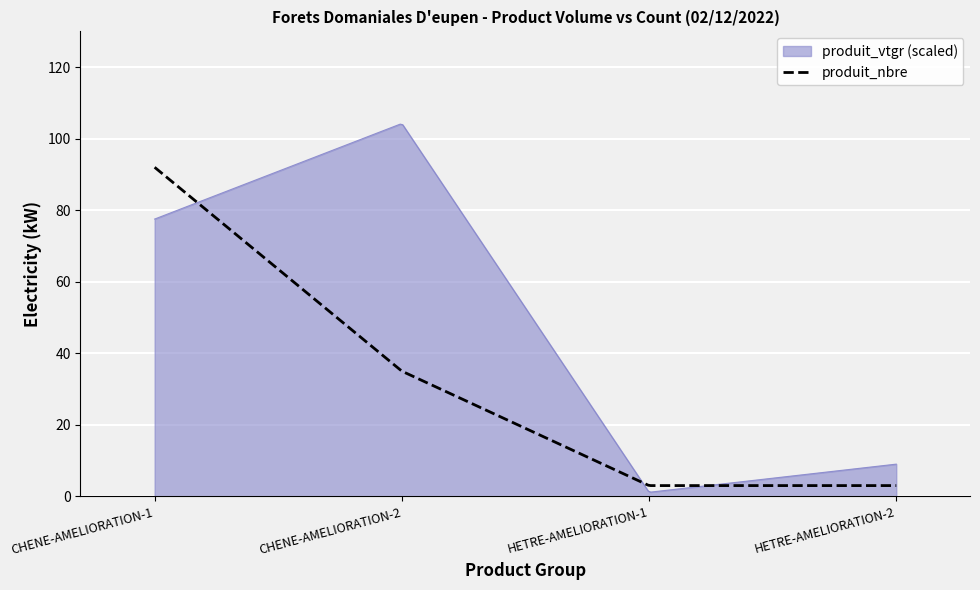

List the series in order of their peak value, highest first.

produit_vtgr (scaled), produit_nbre